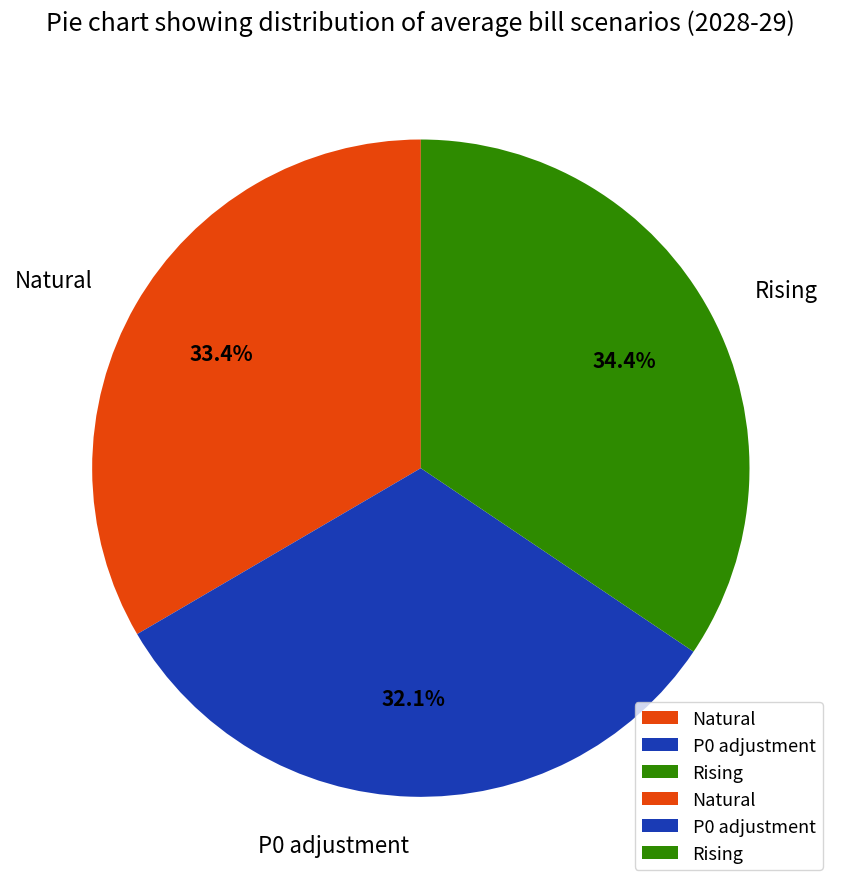

To the nearest percent, what is the difference between the largest and smallest slice percentages?

2%